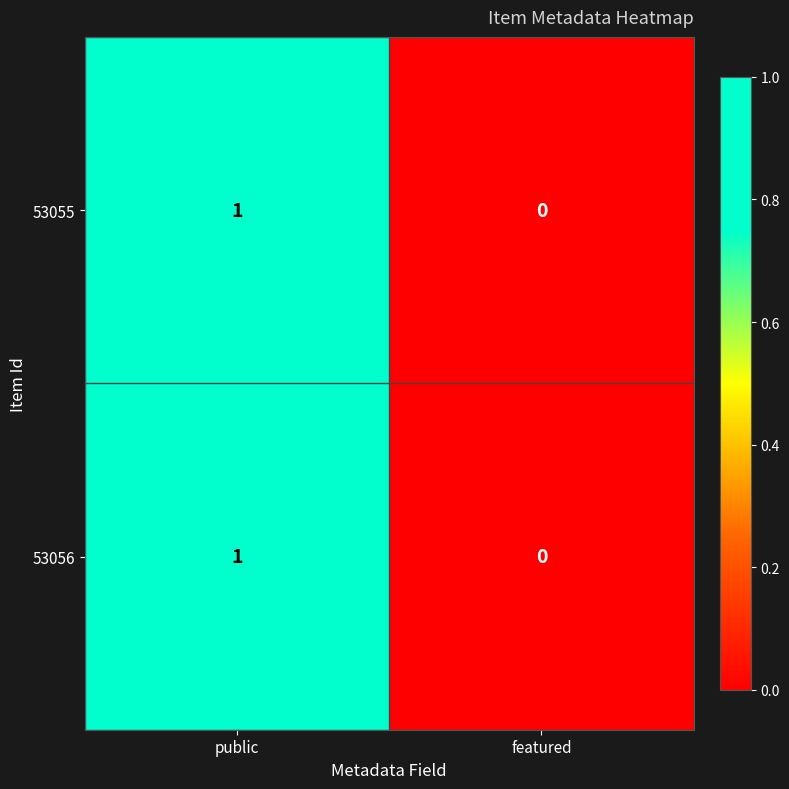

Where is 53055 nearest to the value 0?

featured